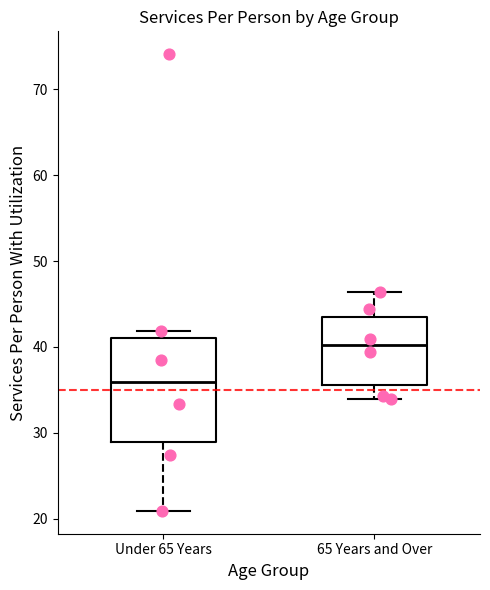

Reading left to right, read every box against the y-axis: the position of its median line, the range the box covers, and the ends of its whiskers. The values are not printed on the chart, so give them approximately, as read against the axis.

Under 65 Years: median 36, box 29 to 41, whiskers 21 to 42
65 Years and Over: median 40, box 36 to 44, whiskers 34 to 46